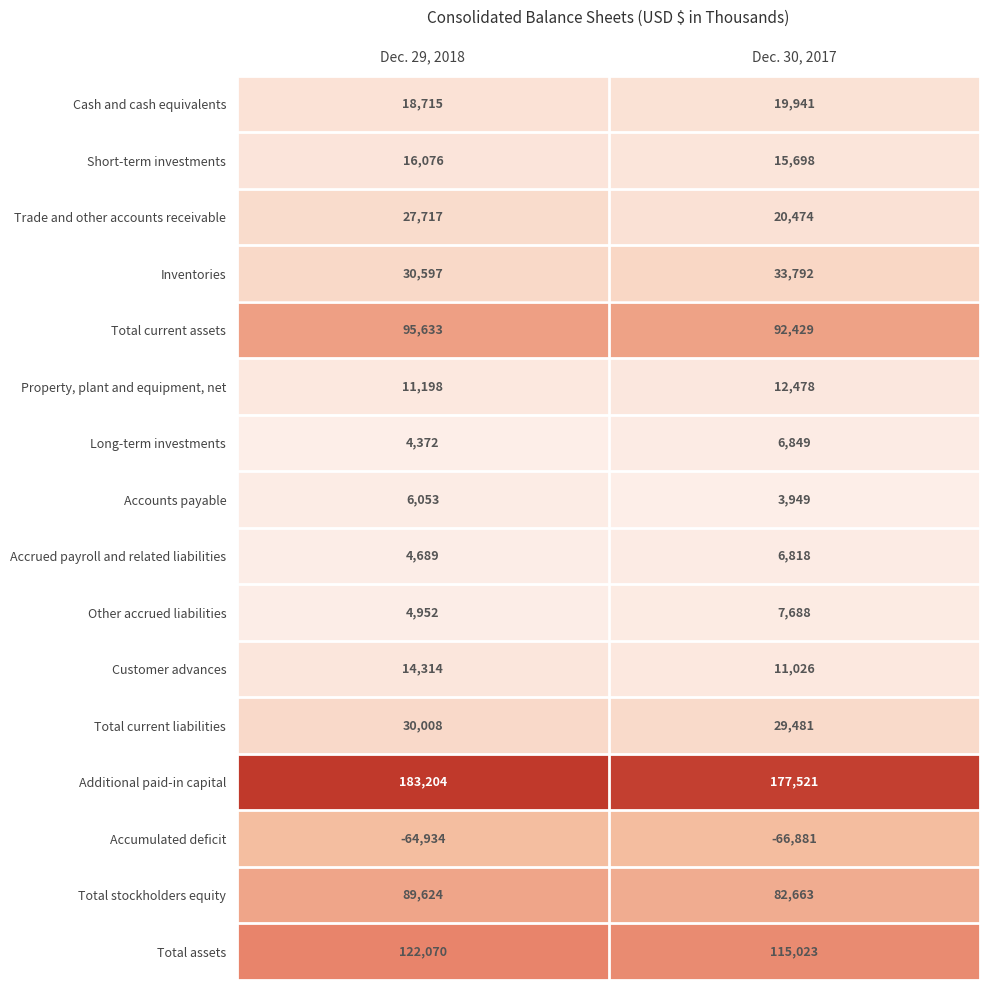

At Dec. 30, 2017, list the series in order from largest to smallest.

Additional paid-in capital, Total assets, Total current assets, Total stockholders equity, Inventories, Total current liabilities, Trade and other accounts receivable, Cash and cash equivalents, Short-term investments, Property, plant and equipment, net, Customer advances, Other accrued liabilities, Long-term investments, Accrued payroll and related liabilities, Accounts payable, Accumulated deficit